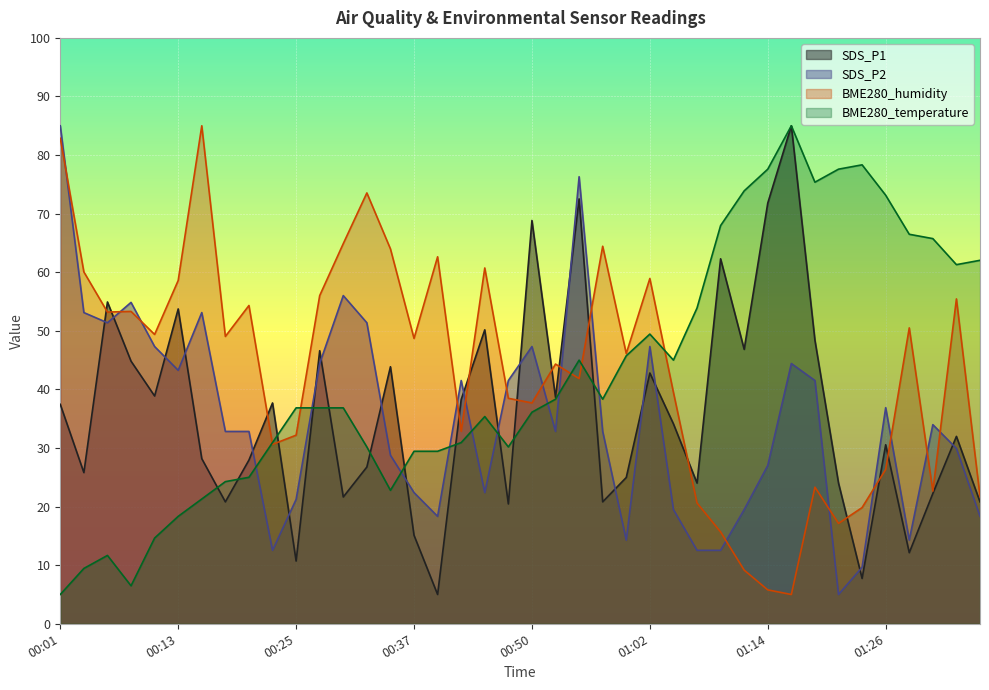

Where do BME280_temperature and SDS_P2 first cross each other?

00:20 and 00:23